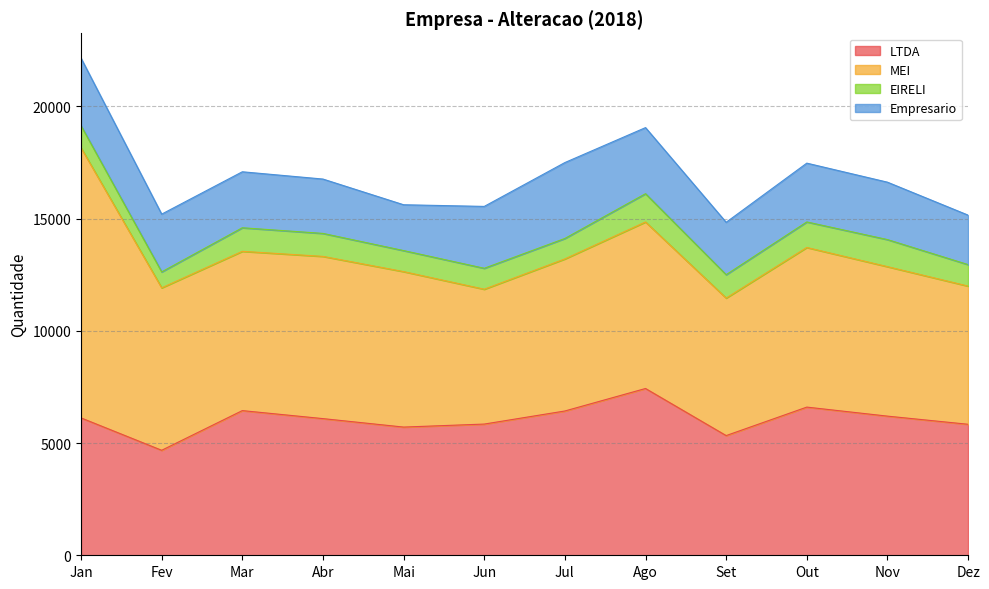

What is the maximum value for Empresario?

3382